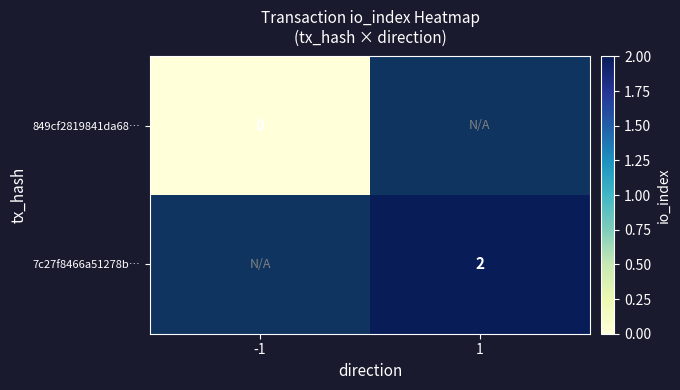

The value of 7c27f8466a51278b… at 1 is 3. True or false?

False